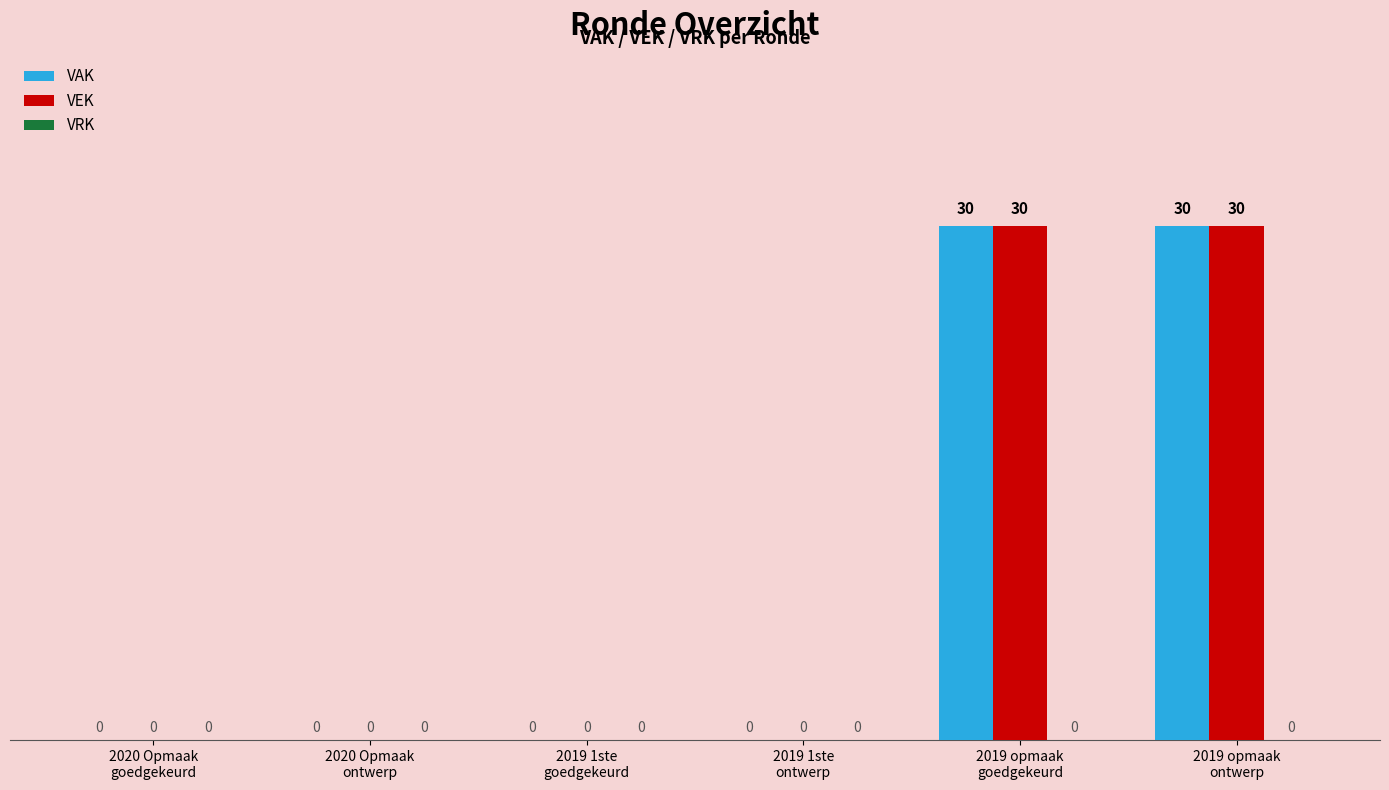

What is the sum of all VAK values?

60